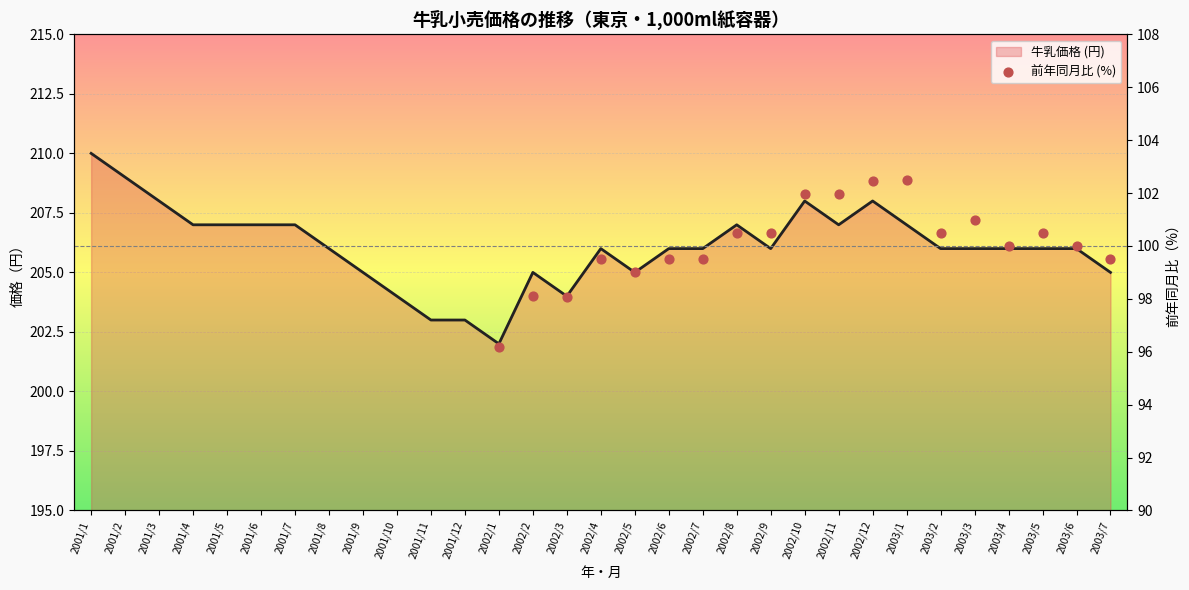

Which has a higher value, 2002/12 or 2002/7?

2002/12